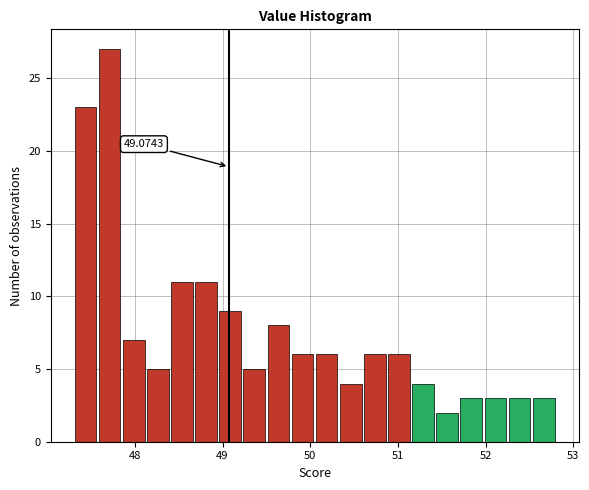

Read against the x-axis, roughly where is the centre of the tallest bar?

47.7